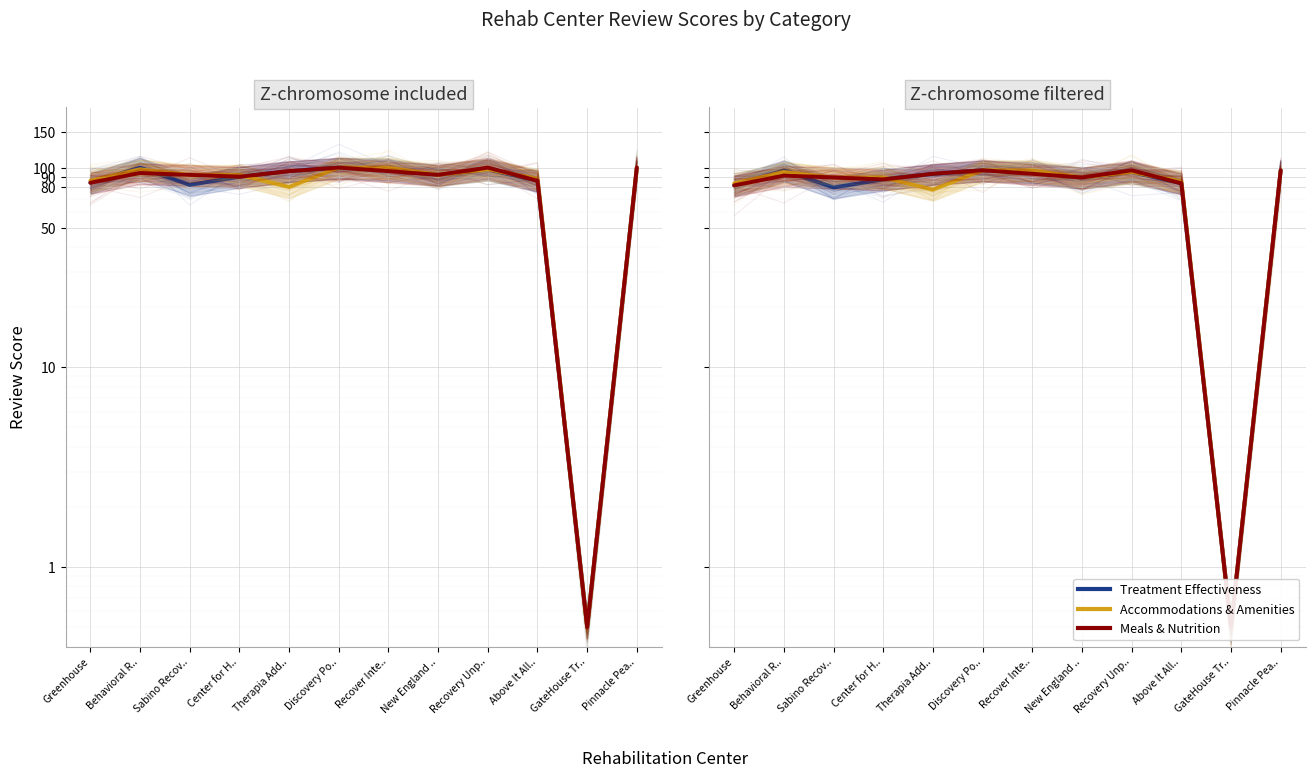

What is the total value across all series at Center for H..?

263.8